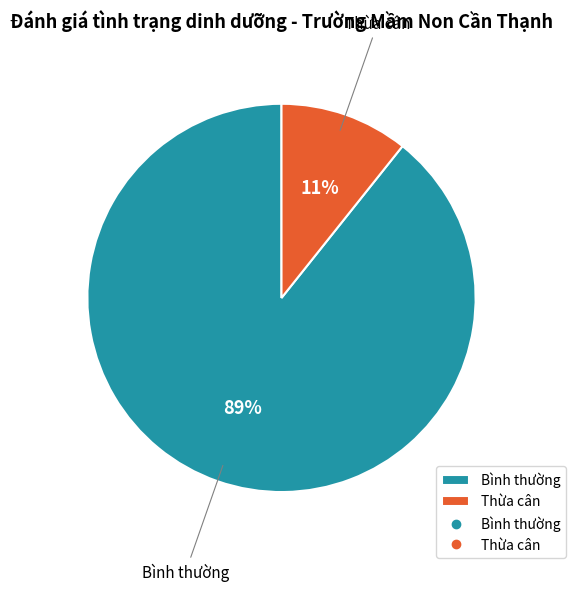

How many slices are in this pie chart?

2